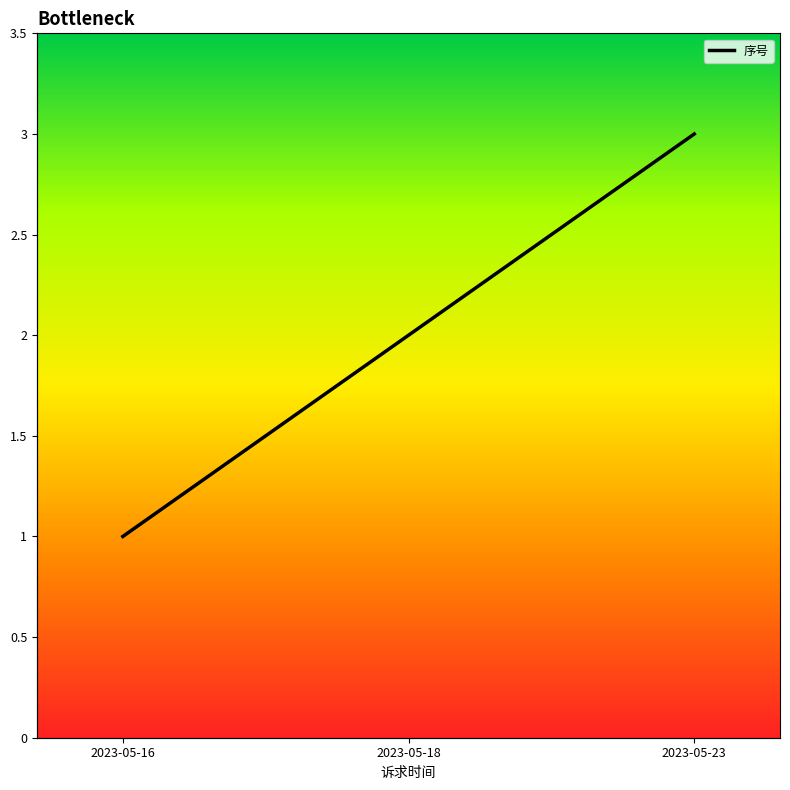

Reading right to left, list all the values displayed in this chart.

2023-05-23=3	2023-05-18=2	2023-05-16=1